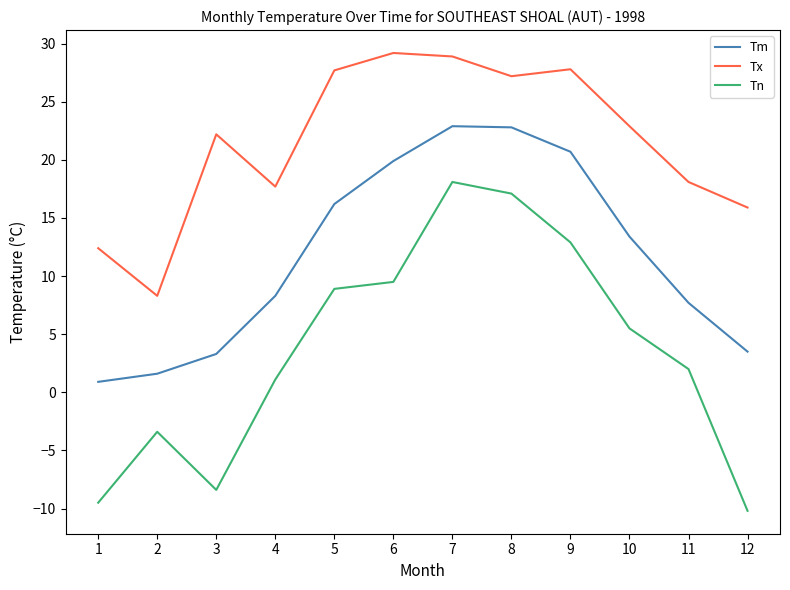

Is the value of Tn at 10 greater than the value of Tm at 11?

No